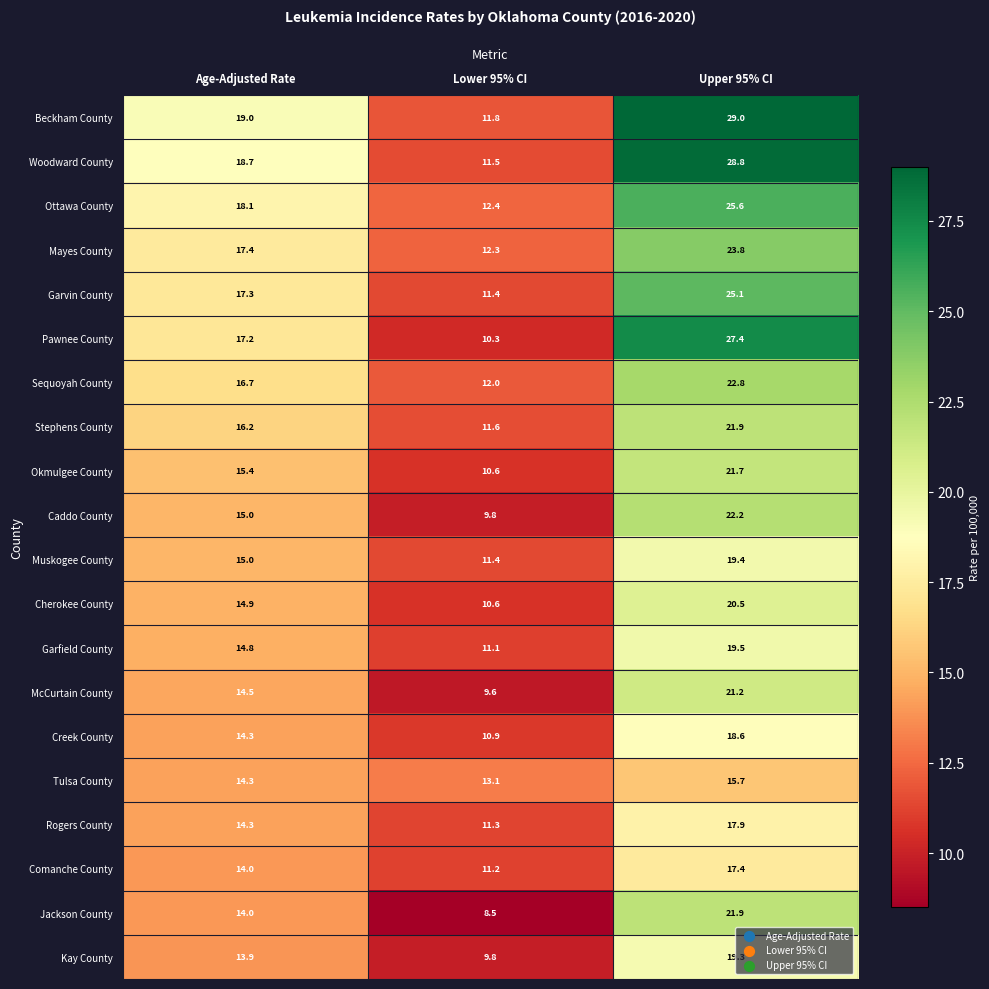

What is the difference between the maximum and minimum values in the Garfield County series?

8.4